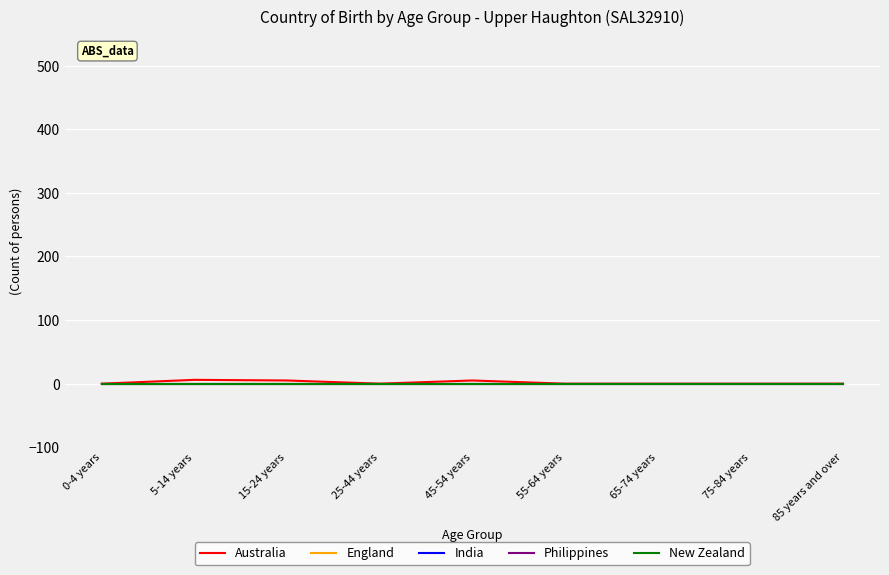

Is this an area chart (filled region under the line)?

No